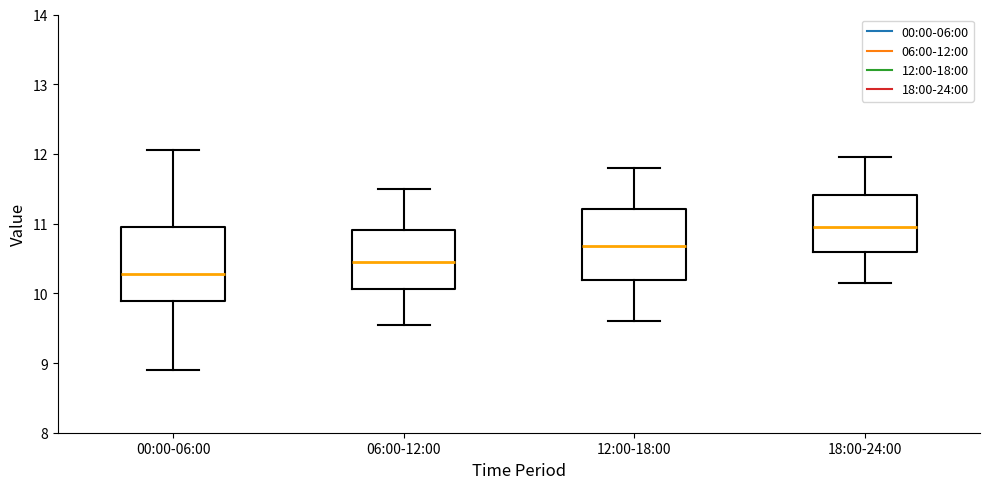

Where is the lower edge of the box for 06:00-12:00 on the y-axis? The values are not printed on the chart, so give them approximately, as read against the axis.

10.1